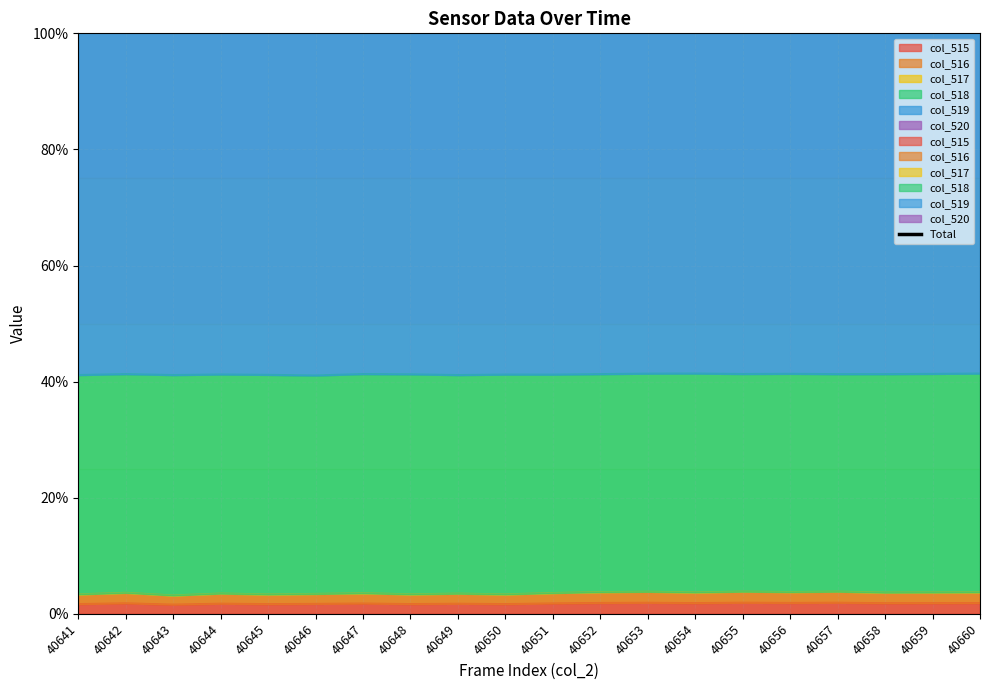

Does the chart display data point markers on the line(s)?

No